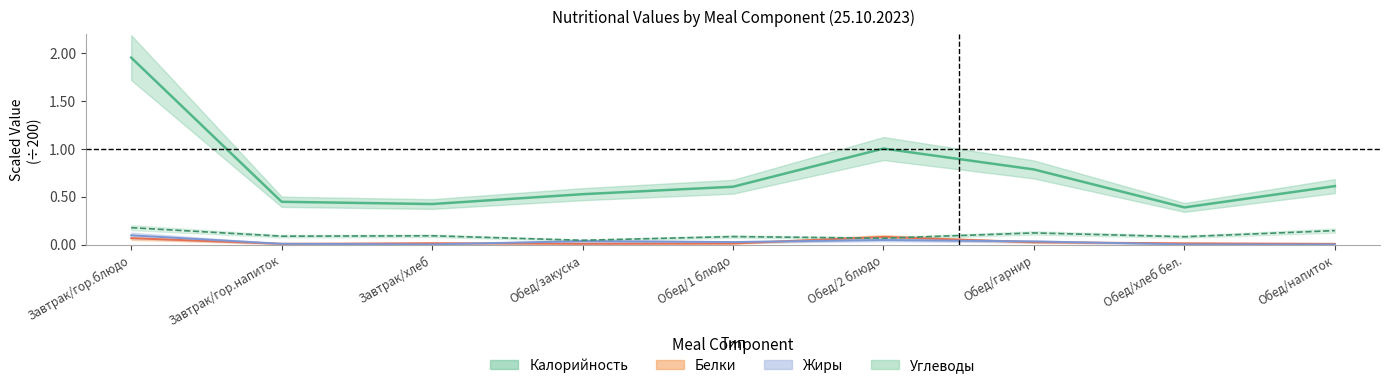

Reading left to right, list all the values displayed in this chart.

Калорийность: 2.0	0.4	0.4	0.5	0.6	1.0	0.8	0.4	0.6
Белки: 0.1	0.0	0.0	0.0	0.0	0.1	0.0	0.0	0.0
Жиры: 0.1	0.0	0.0	0.0	0.0	0.0	0.0	0.0	0.0
Углеводы: 0.2	0.1	0.1	0.0	0.1	0.1	0.1	0.1	0.1